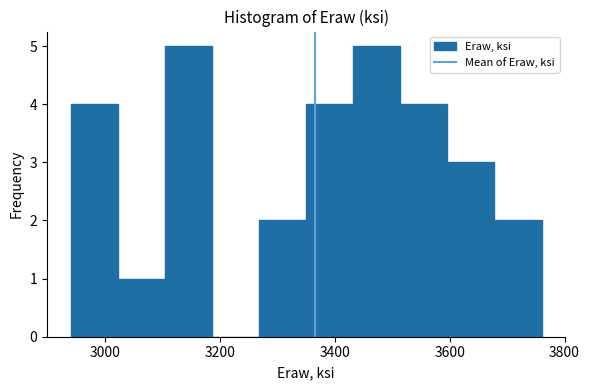

Reading left to right, transcribe this chart: for each bar, give the range it covers on the x-axis and its height. Neither the bar edges nor the heights are printed on the chart, so give them approximately, as read against the axes.

2940 to 3022: 4
3022 to 3104: 1
3104 to 3186: 5
3186 to 3268: 0
3268 to 3350: 2
3350 to 3432: 4
3432 to 3514: 5
3514 to 3596: 4
3596 to 3678: 3
3678 to 3760: 2